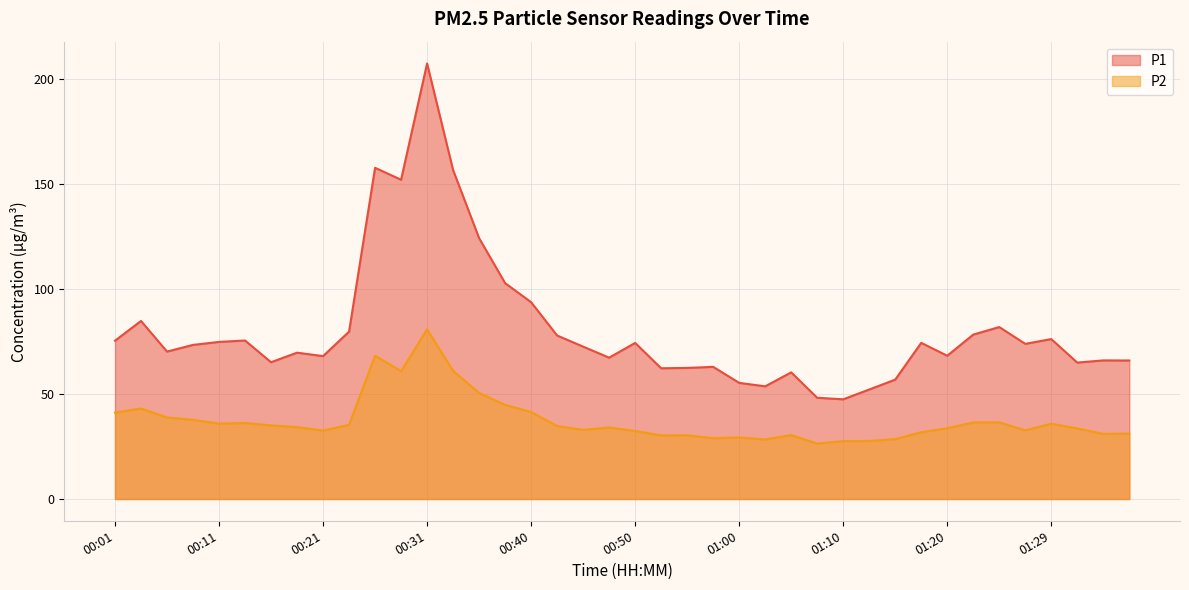

True or false: P2 and P1 cross at least once.

False